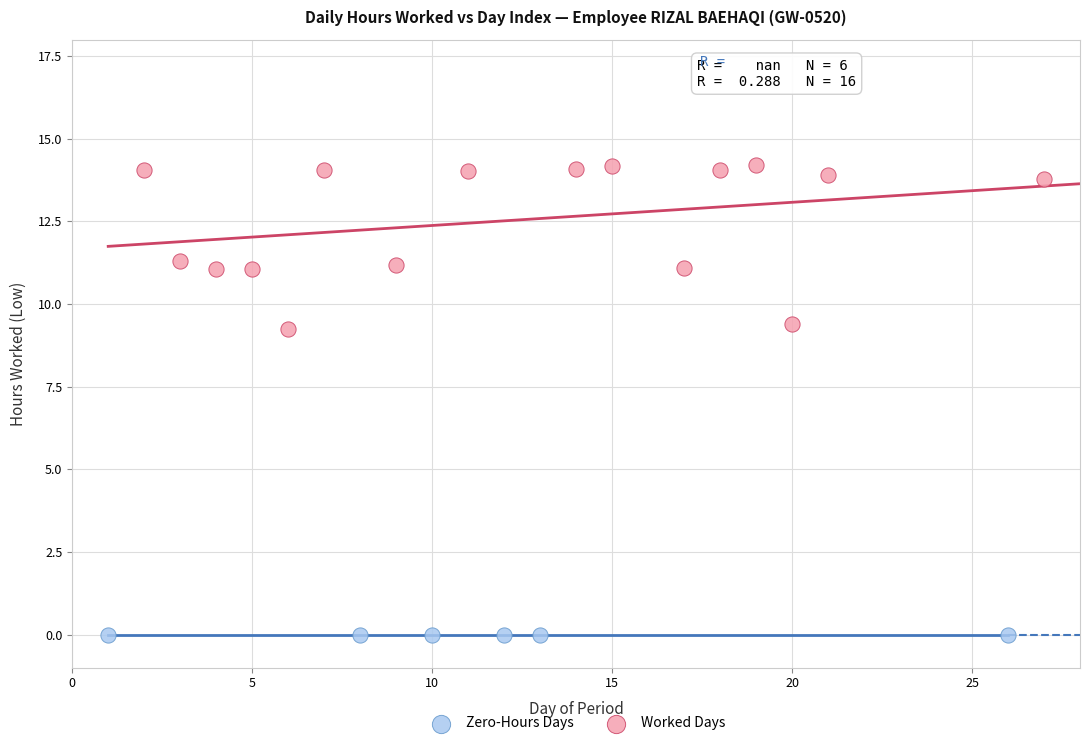

Which series reaches the minimum Y coordinate?

Zero-Hours Days